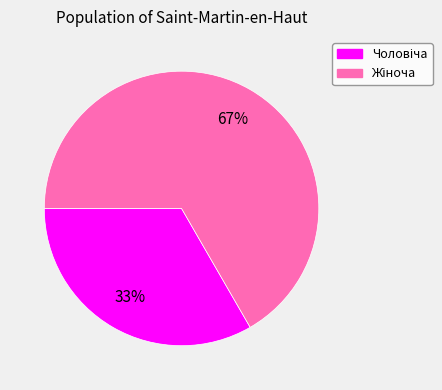

Does any single category account for the majority?

Yes